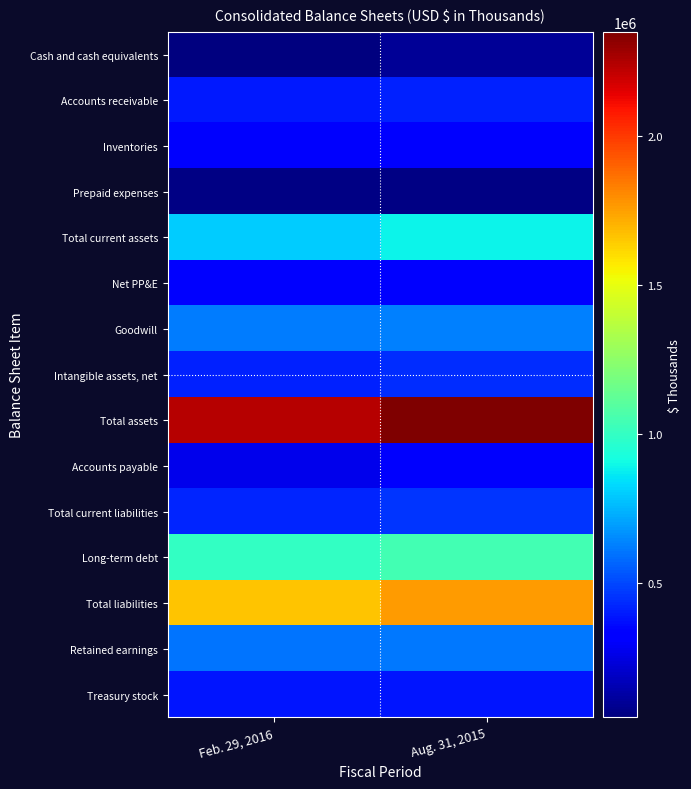

Which label corresponds to the smallest value in the chart?

Feb. 29, 2016